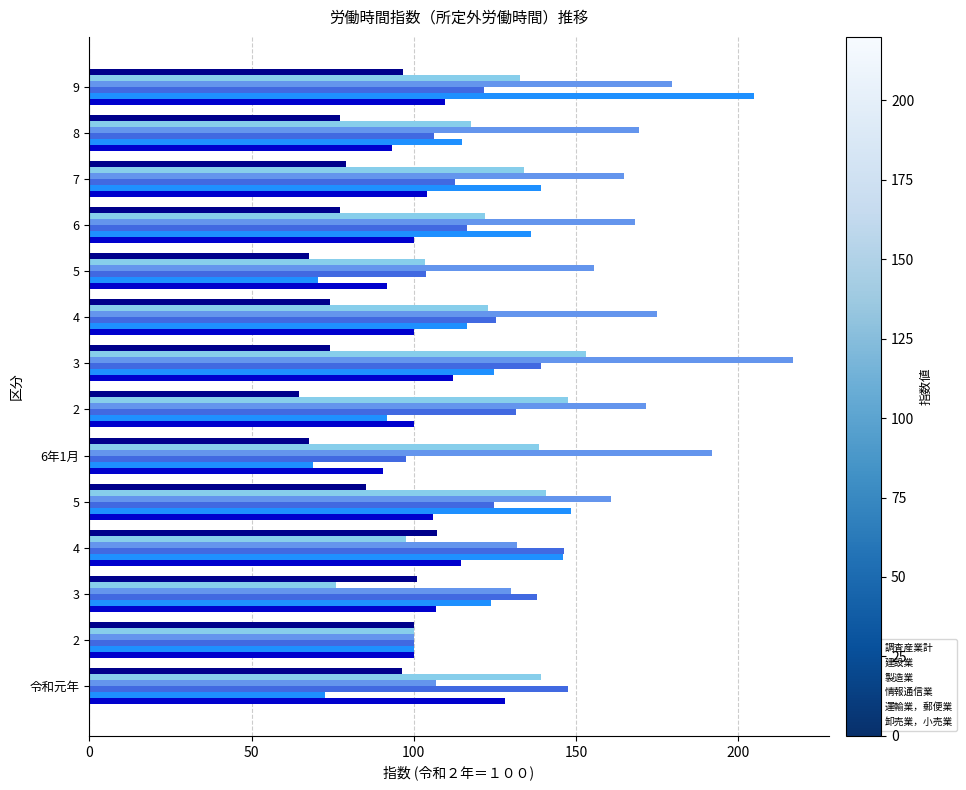

What is the smallest value displayed?

64.5